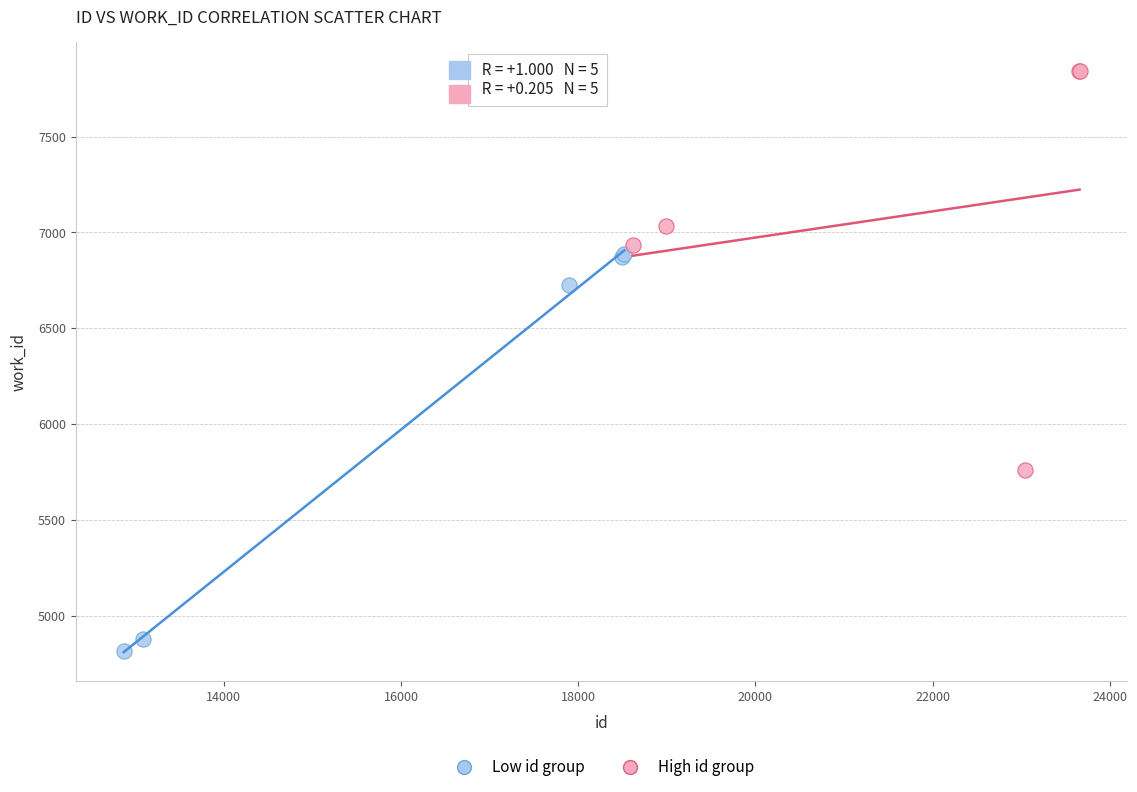

Which series reaches the minimum Y coordinate?

Low id group